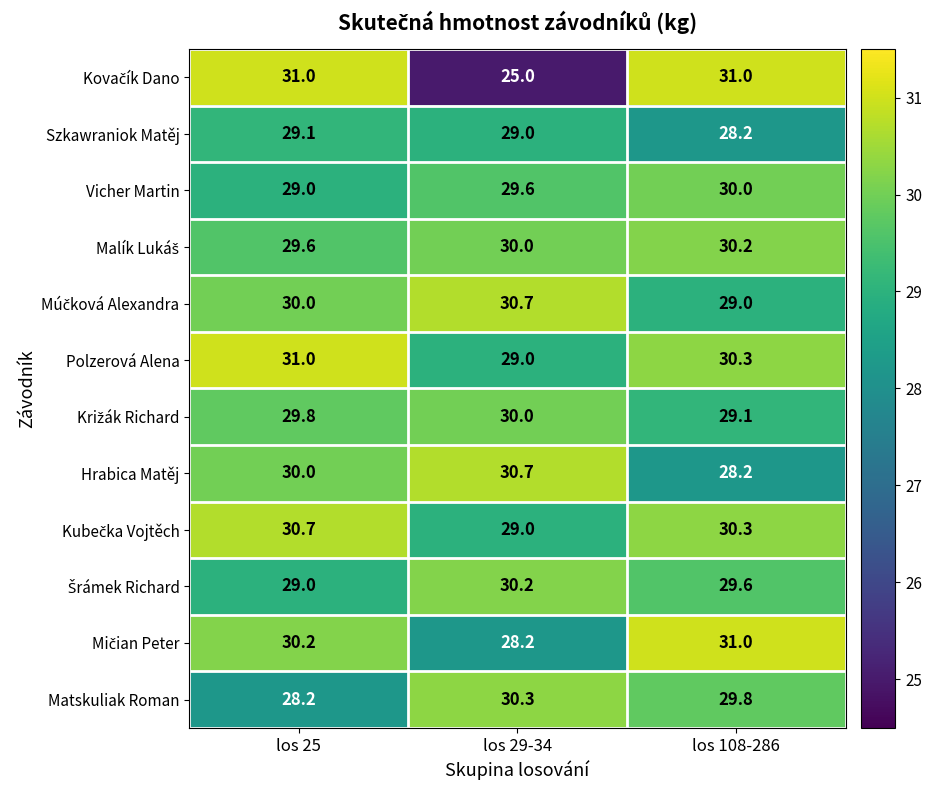

At which label is Vicher Martin closest to 29?

los 25